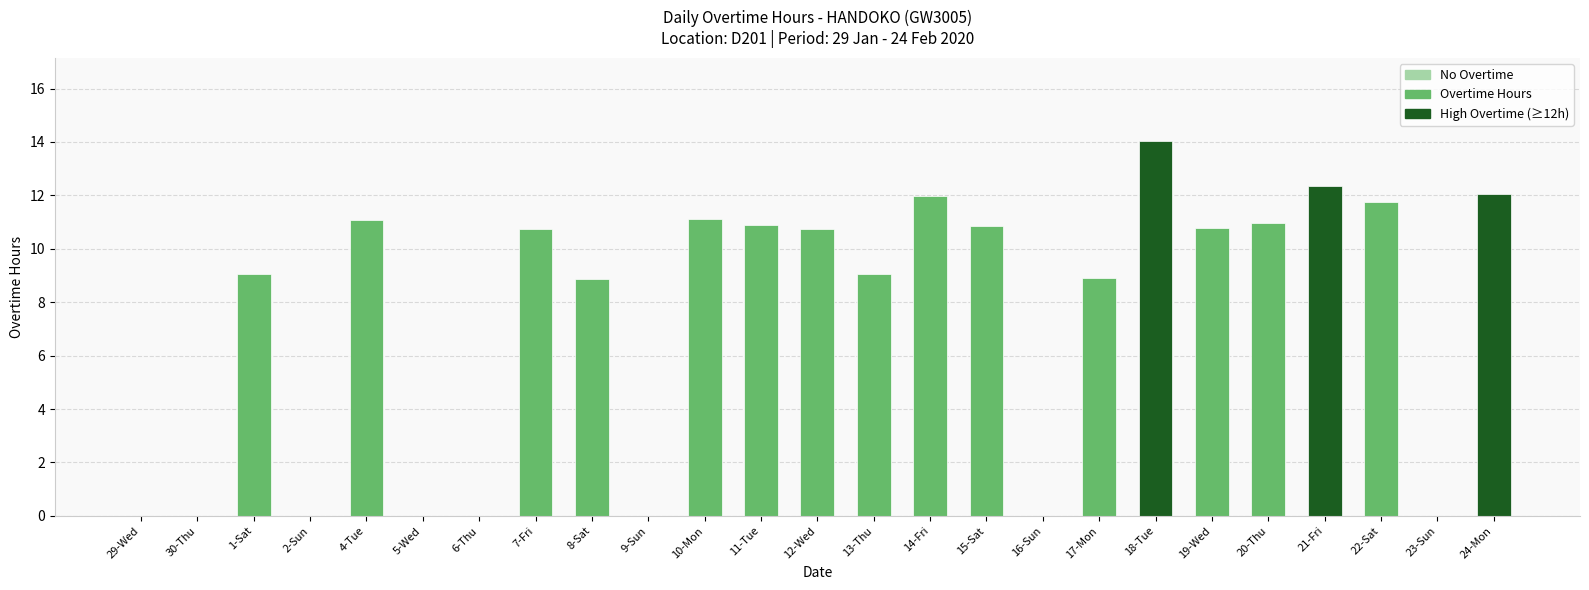

List the labels in order of value, largest first.

18-Tue, 21-Fri, 24-Mon, 14-Fri, 22-Sat, 10-Mon, 4-Tue, 20-Thu, 11-Tue, 15-Sat, 19-Wed, 7-Fri, 12-Wed, 1-Sat, 13-Thu, 17-Mon, 8-Sat, 29-Wed, 30-Thu, 2-Sun, 5-Wed, 6-Thu, 9-Sun, 16-Sun, 23-Sun